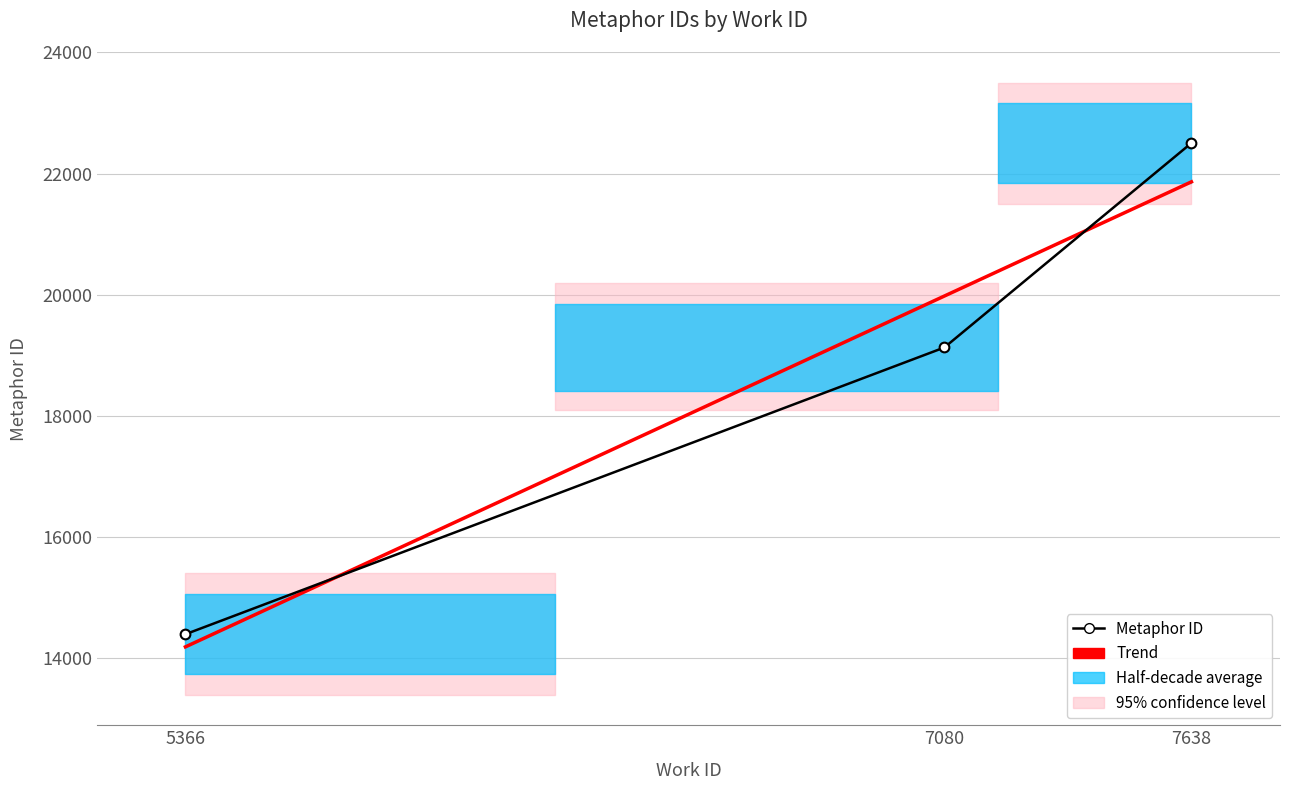

Between 7638 and 7080, which is larger?

7638